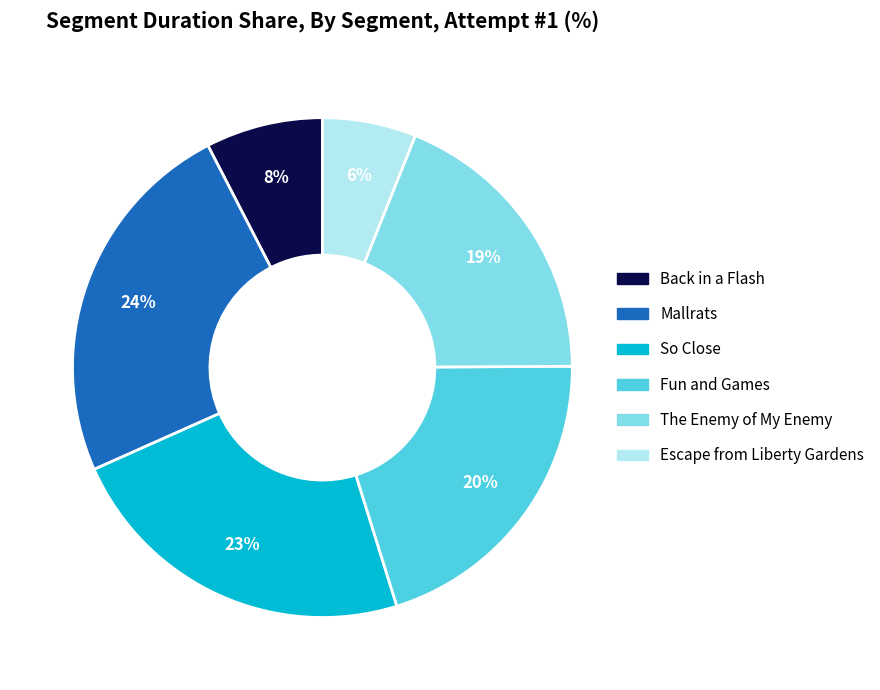

Does The Enemy of My Enemy represent more than half of the total?

No